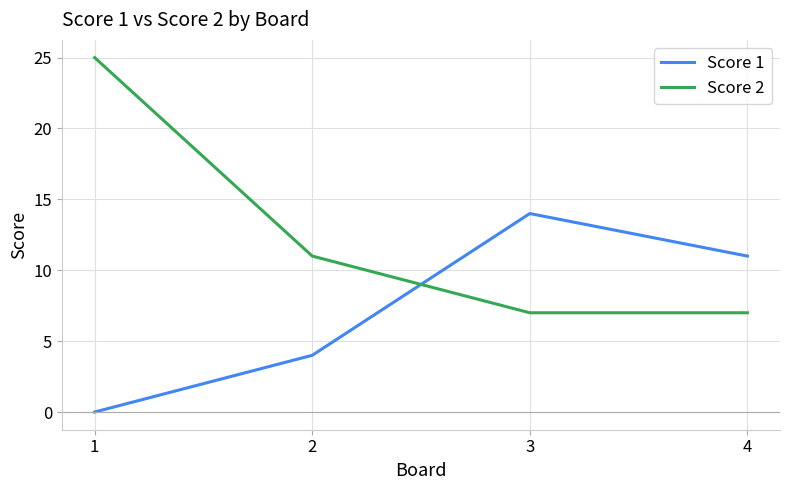

Reading left to right, transcribe all the data shown in this chart.

Score 1: 1=0	2=4	3=14	4=11
Score 2: 1=25	2=11	3=7	4=7